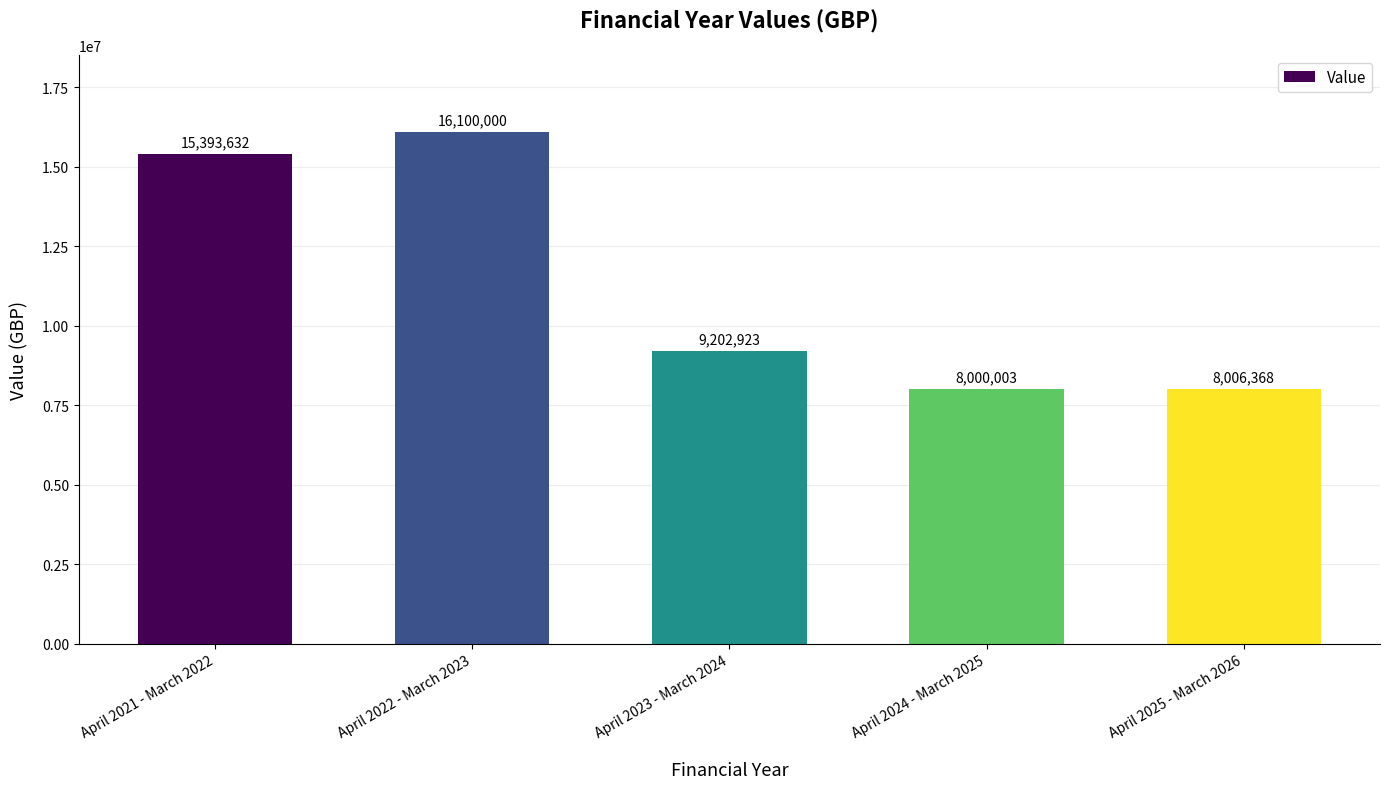

What is the difference between the maximum and minimum values?

8099997